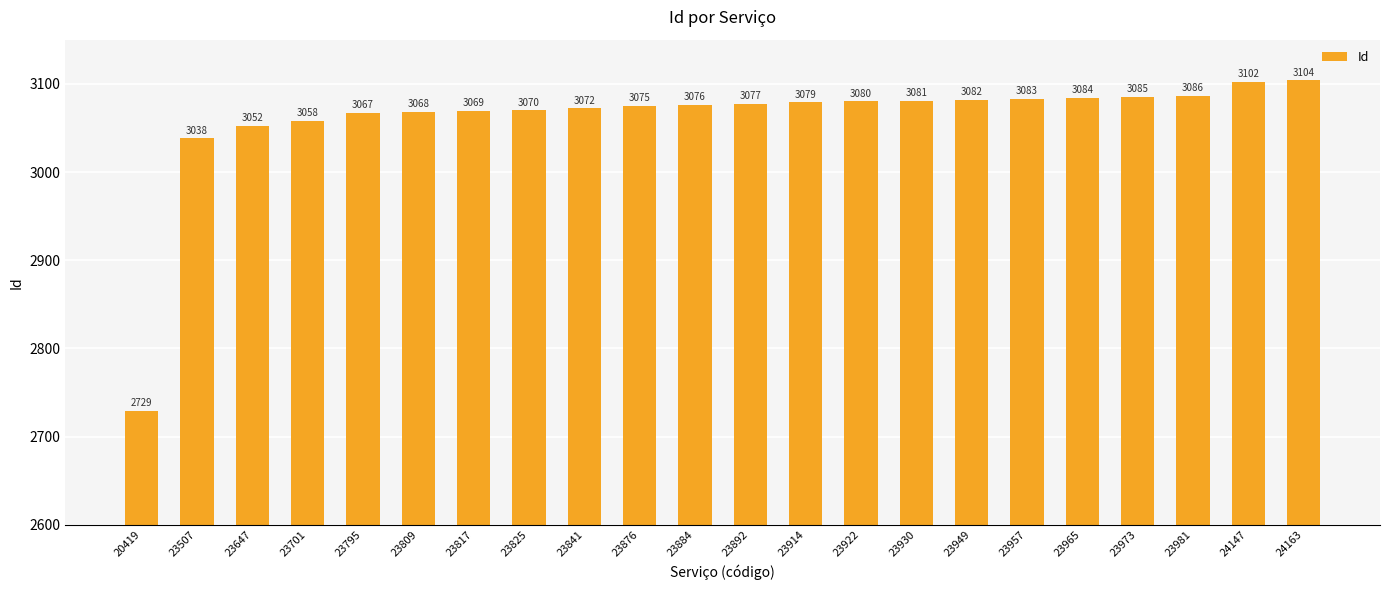

How many bars are there in total?

22